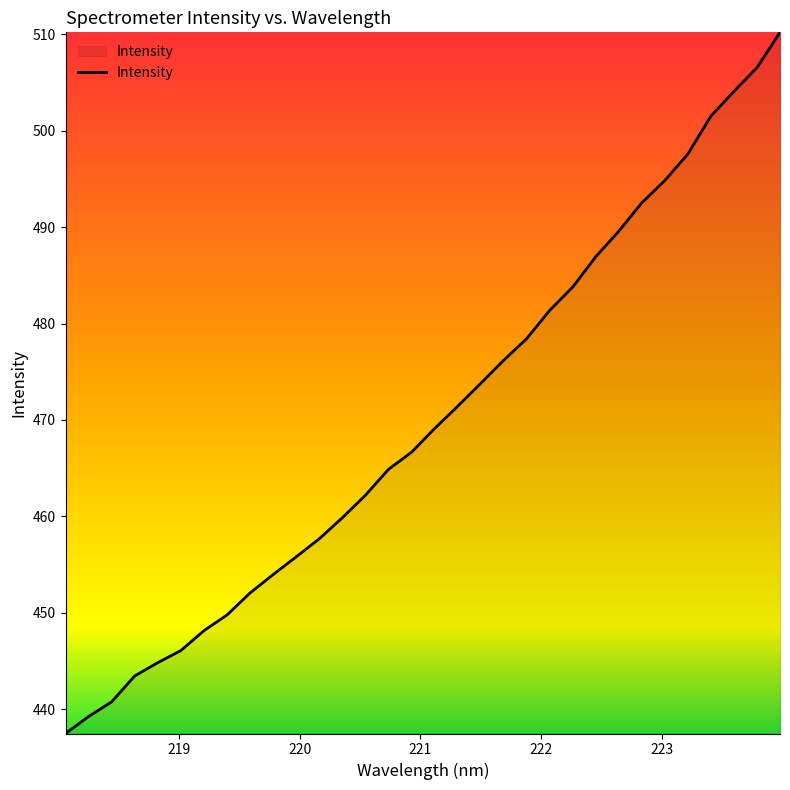

What is the difference between the maximum and minimum values?

72.7